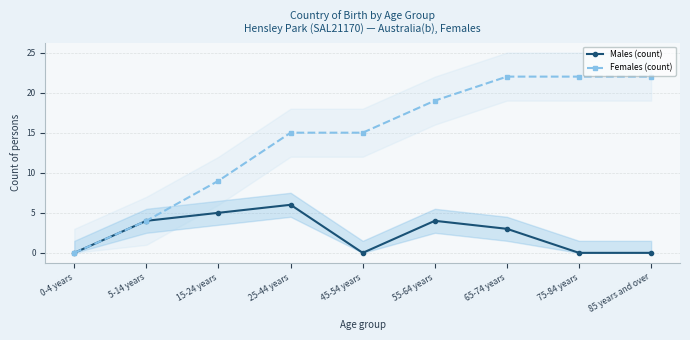

Count the Males (count) values in the range 0 to 4.

7